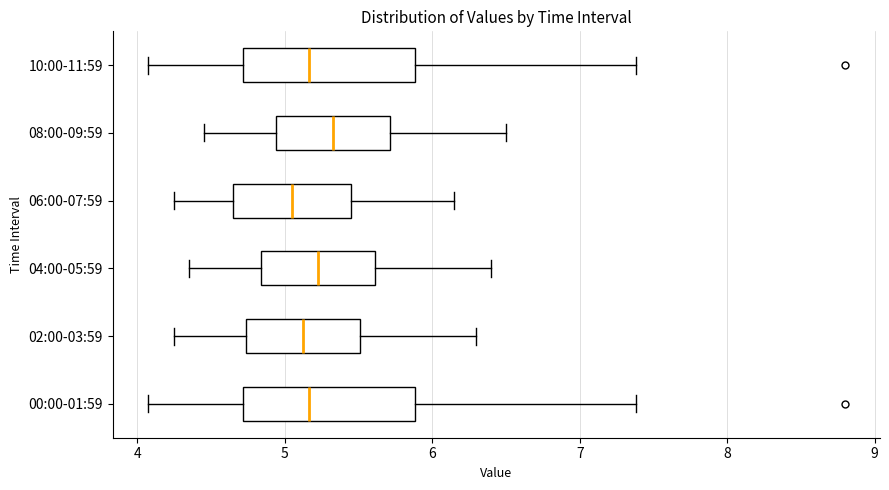

Where does the right whisker of the box for 02:00-03:59 end on the x-axis? The values are not printed on the chart, so give them approximately, as read against the axis.

6.3